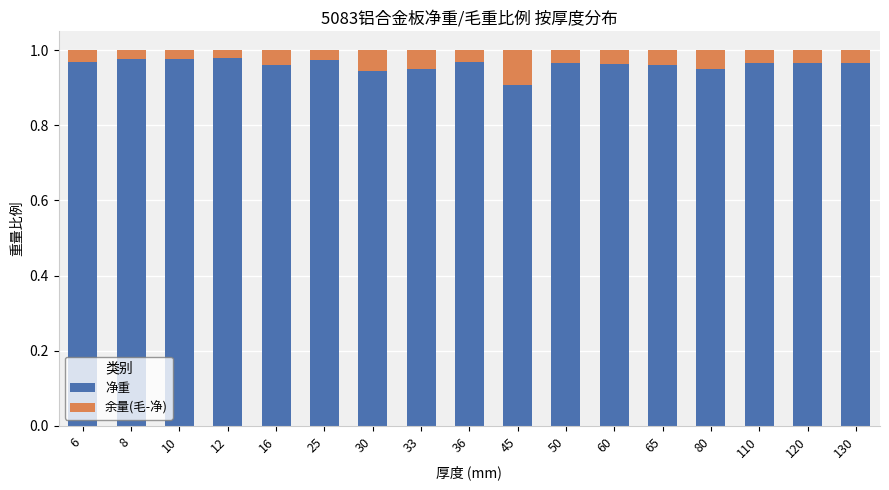

At which label does 净重 reach its minimum?

45